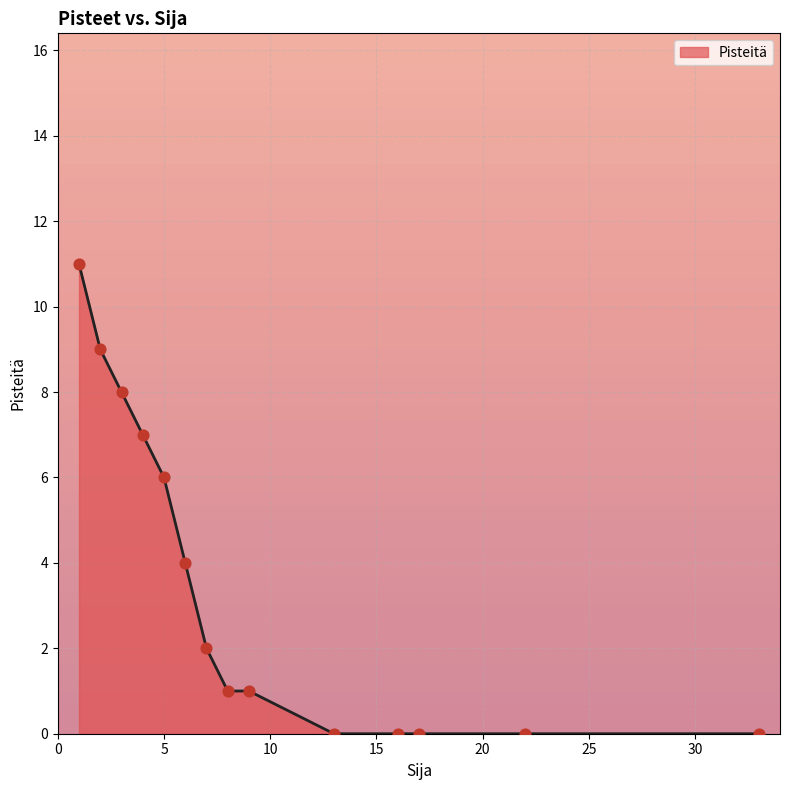

What is the greatest value displayed?

11